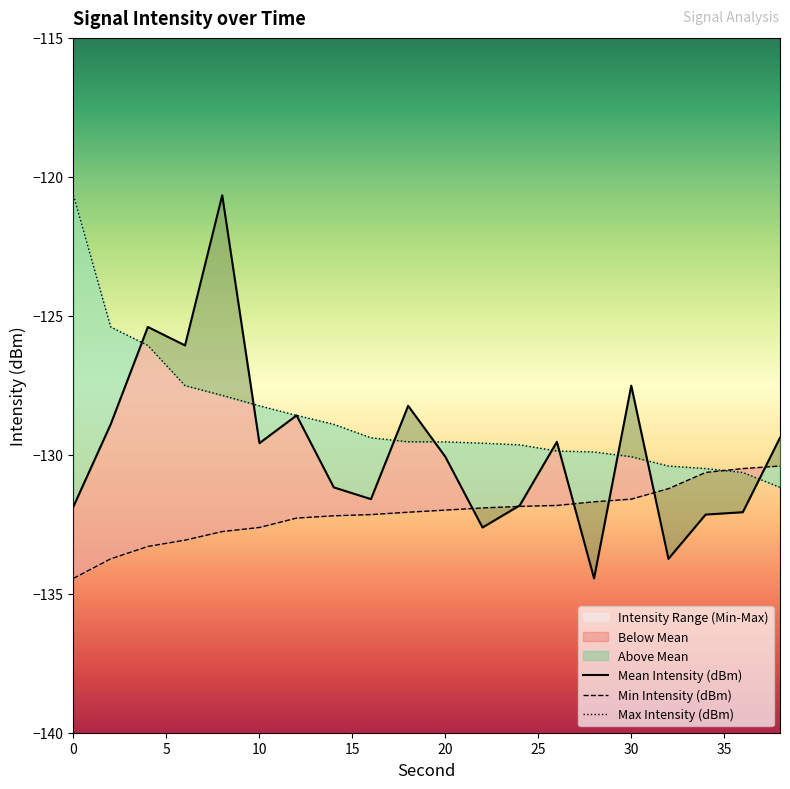

What is the sum of all Max Intensity (dBm) values?

-2573.4